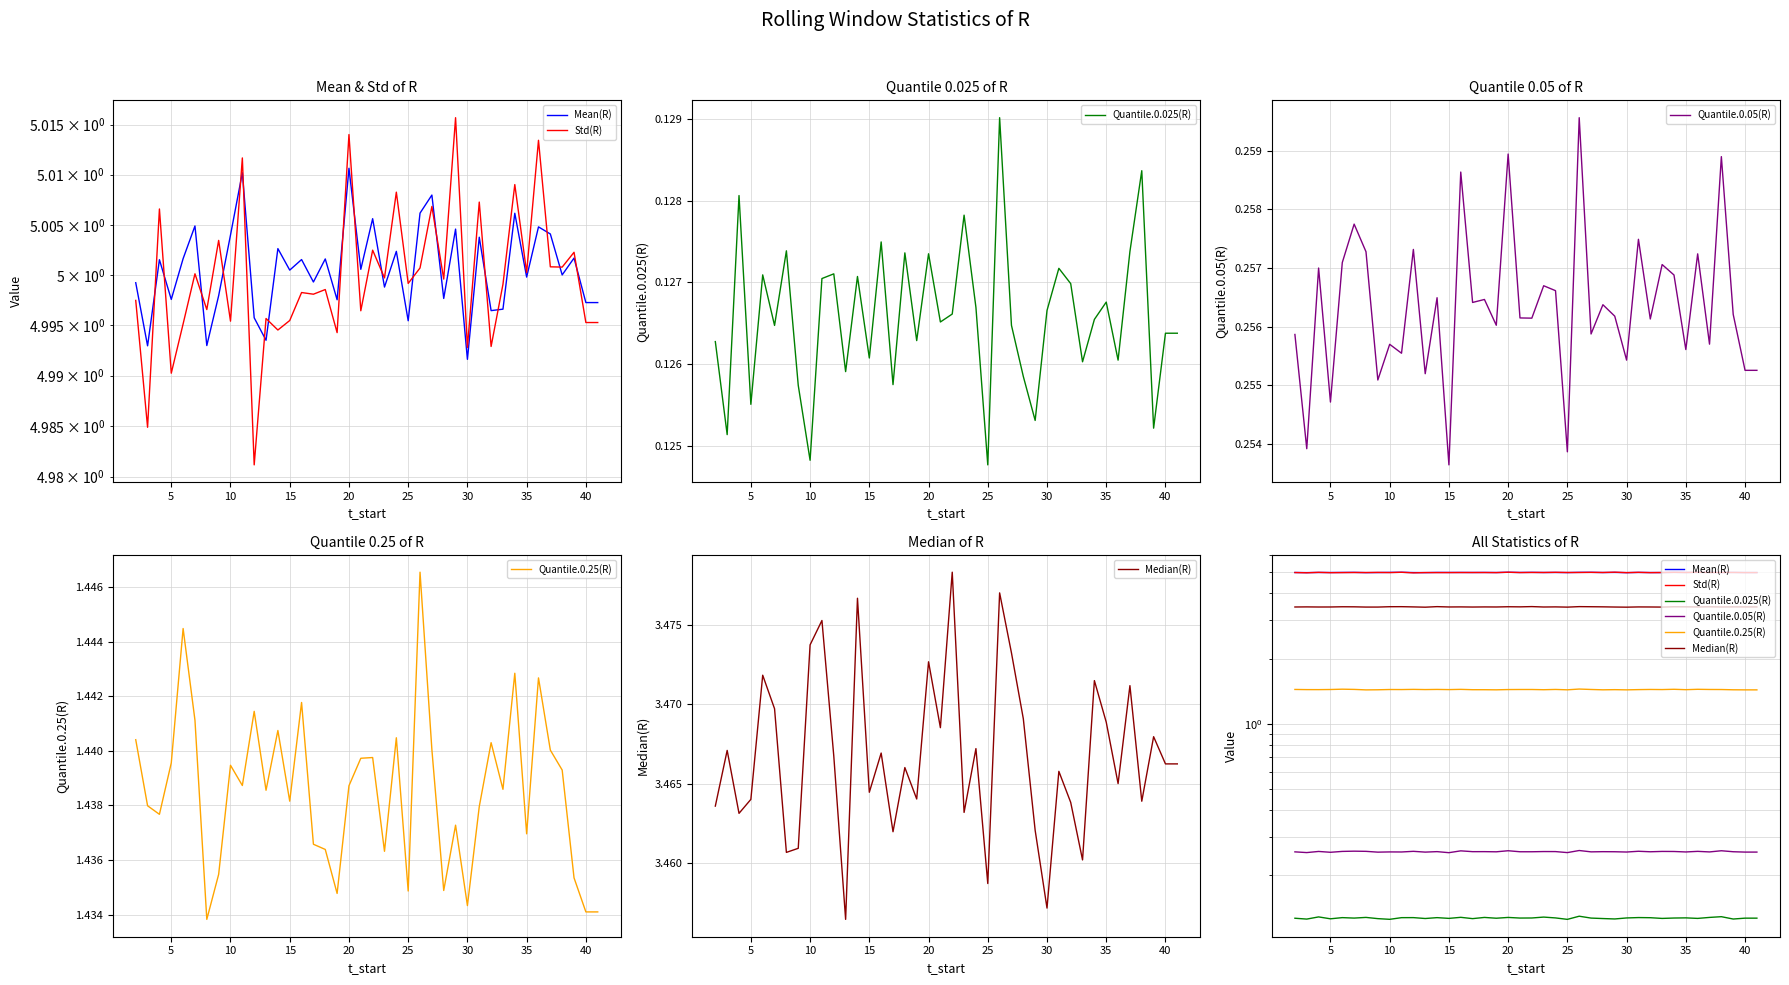

True or false: Median(R) and Std(R) intersect in this chart.

False